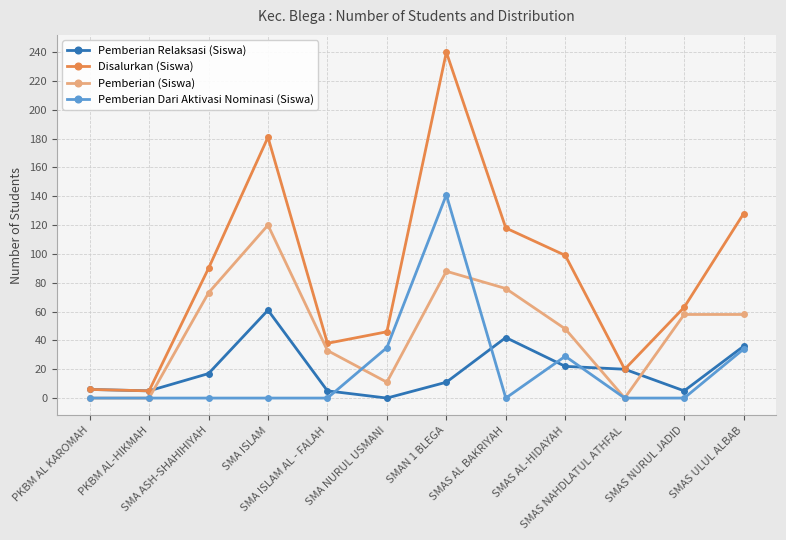

How many lines are shown in the chart?

4